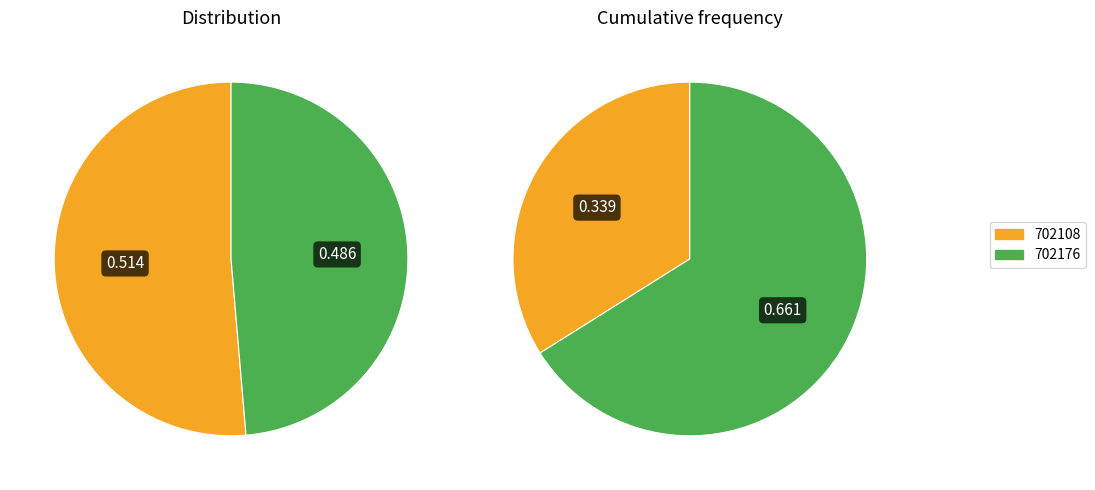

To the nearest percent, what portion does 702108 represent?

51%